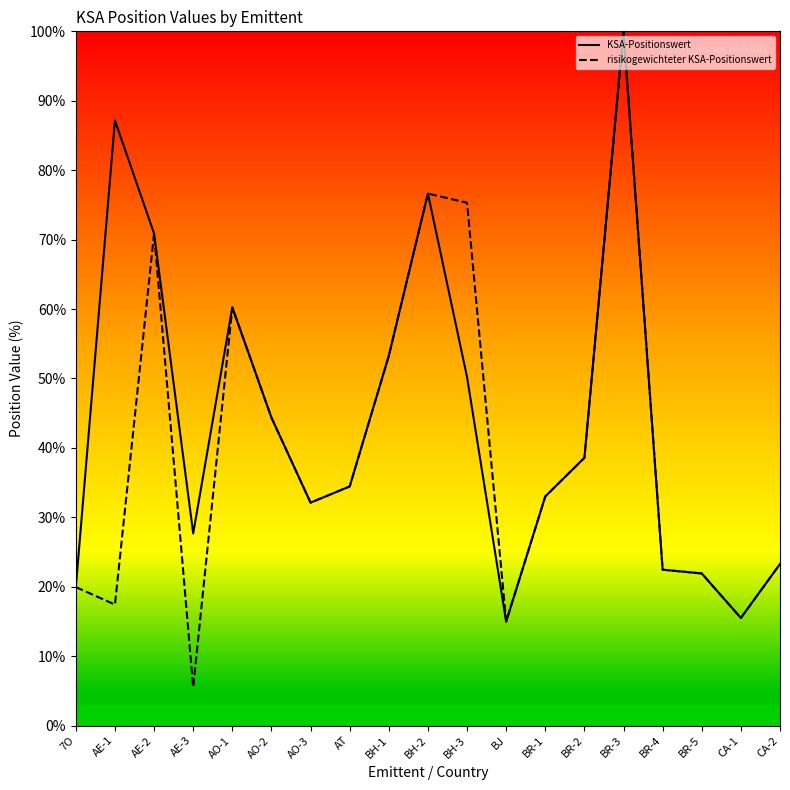

What are all the series names shown in the legend?

KSA-Positionswert, risikogewichteter KSA-Positionswert